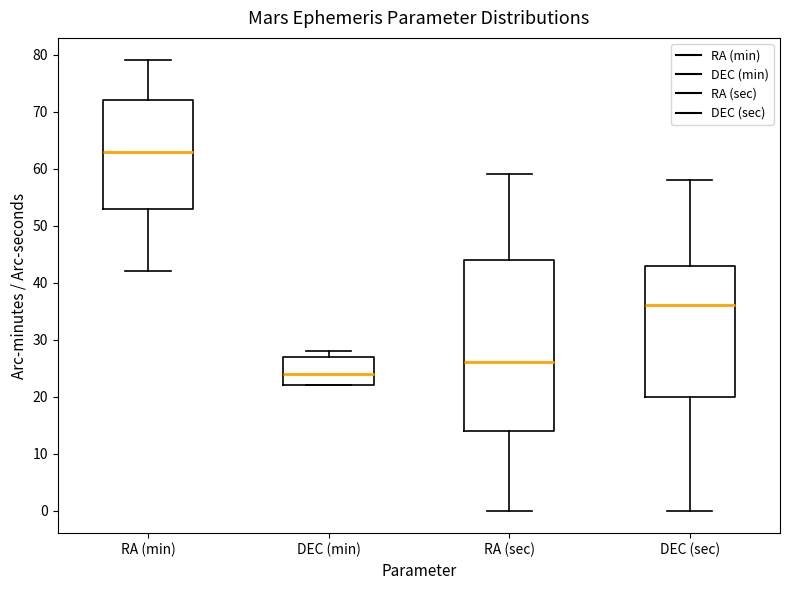

Which box is the tallest, from its lower edge to its upper edge?

RA (sec)